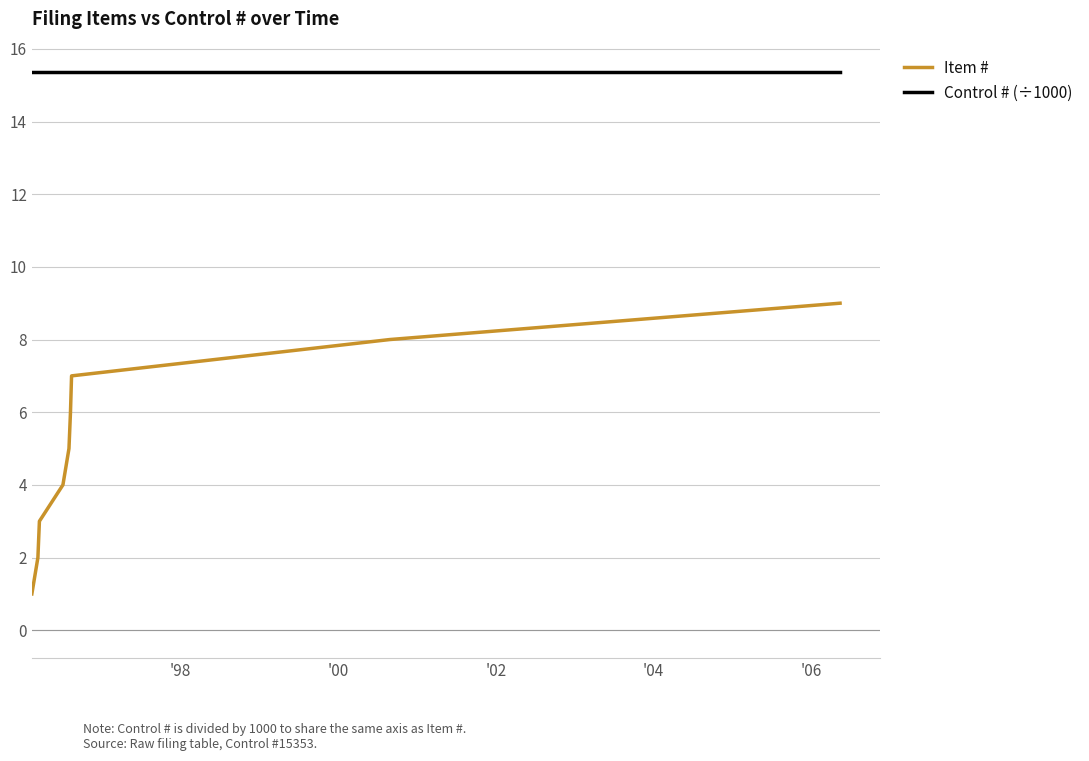

What is the lowest value of the Item # series?

1.0